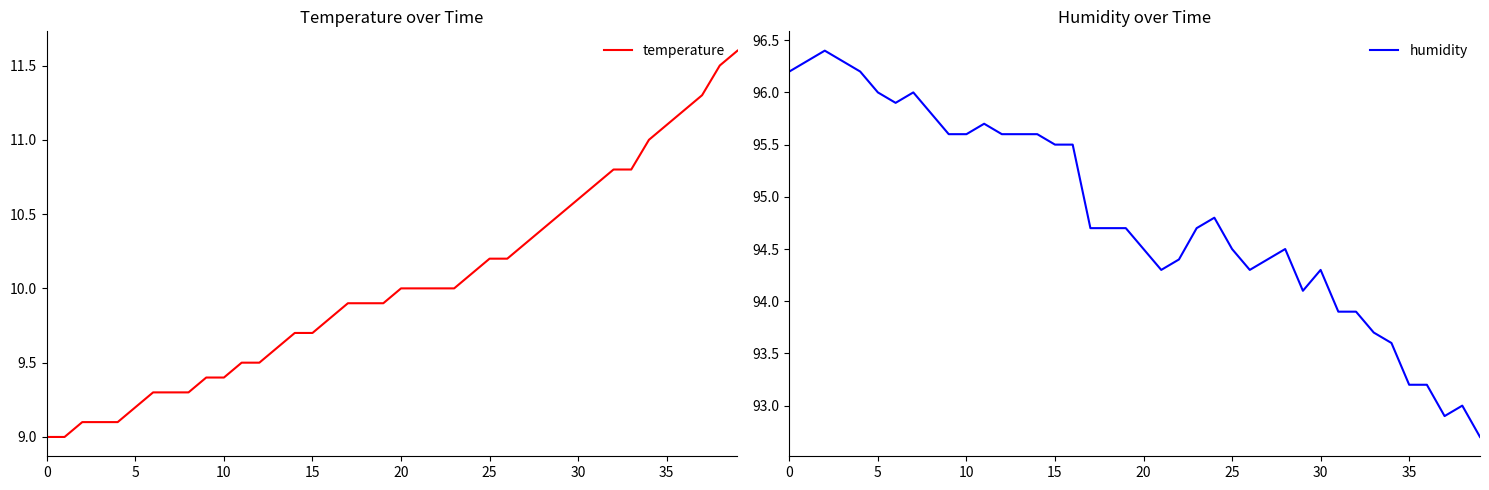

What is the minimum value for temperature?

9.0